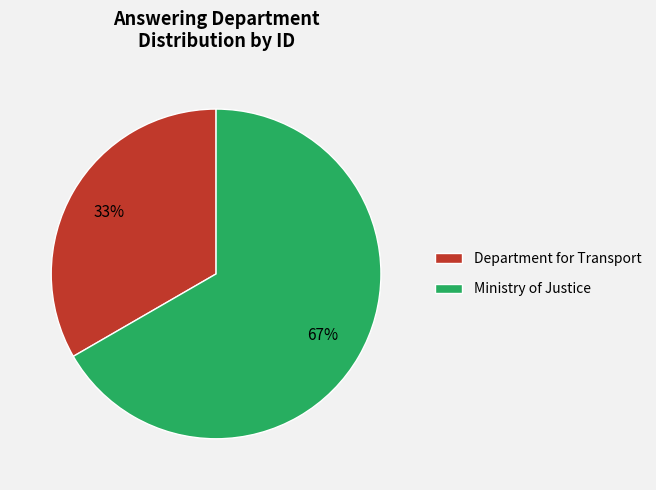

How many slices are in this pie chart?

2